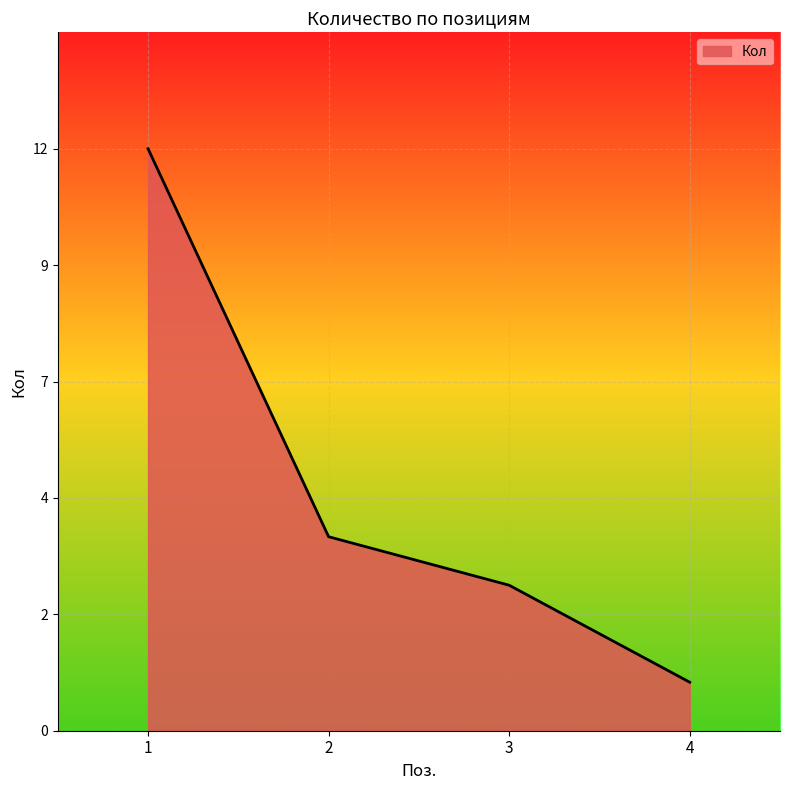

Rank the categories by value from lowest to highest.

4, 3, 2, 1